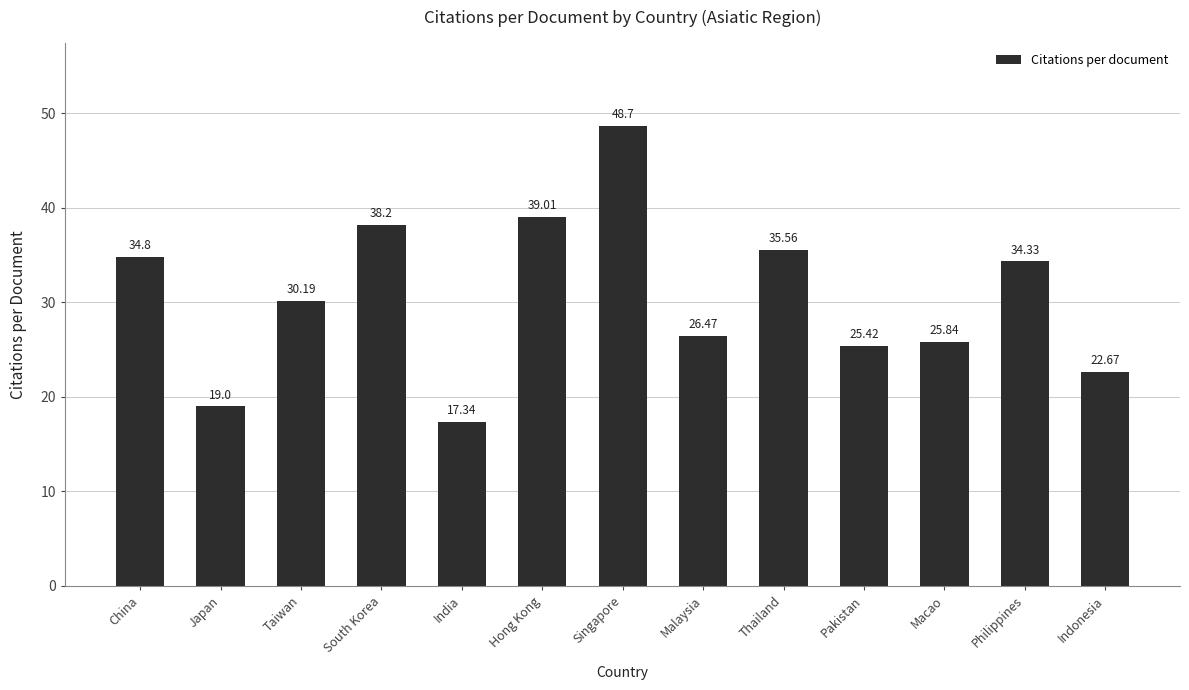

List the labels in order of value, largest first.

Singapore, Hong Kong, South Korea, Thailand, China, Philippines, Taiwan, Malaysia, Macao, Pakistan, Indonesia, Japan, India